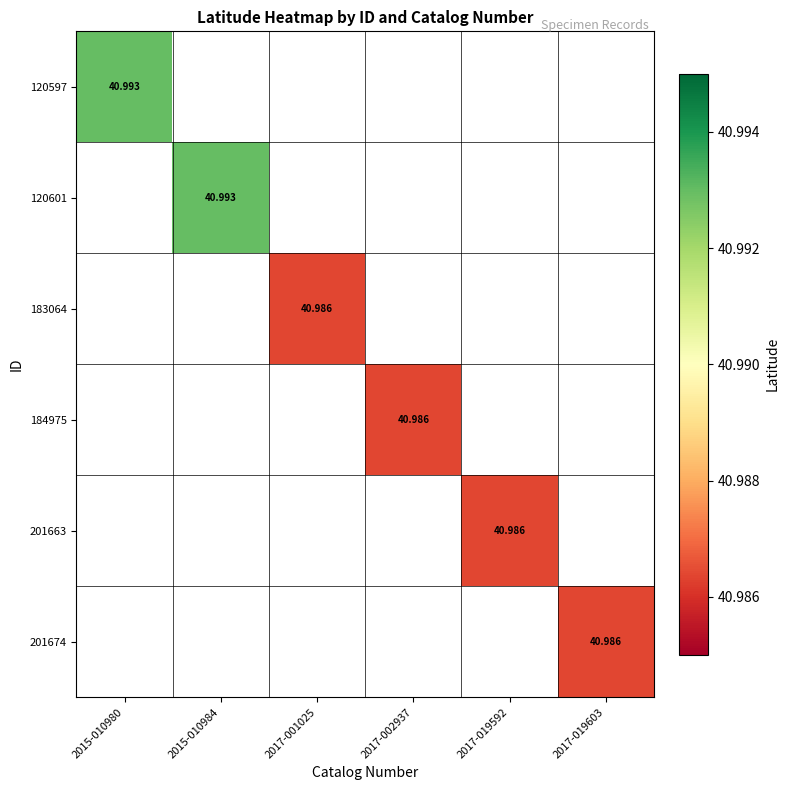

Which label corresponds to the largest value in the chart?

2015-010980